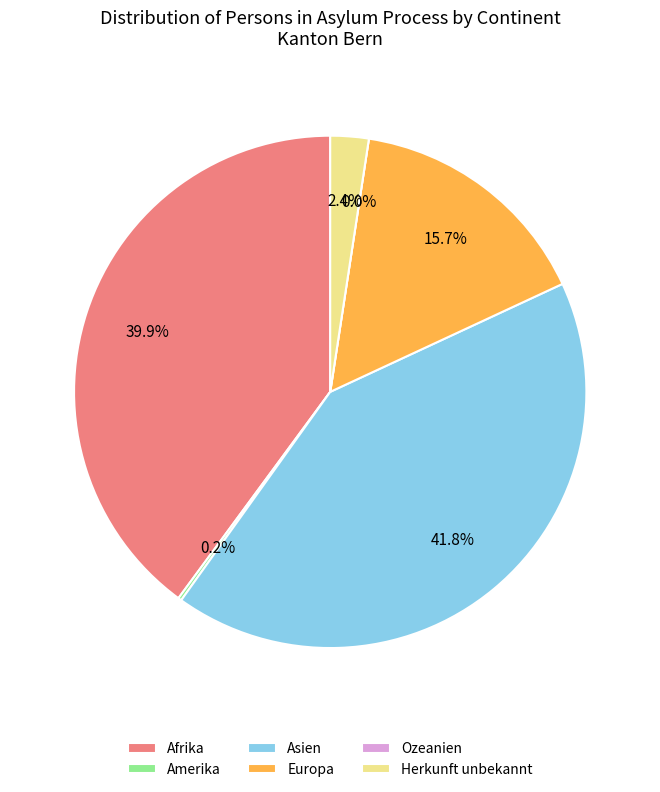

How many slices are in this pie chart?

6